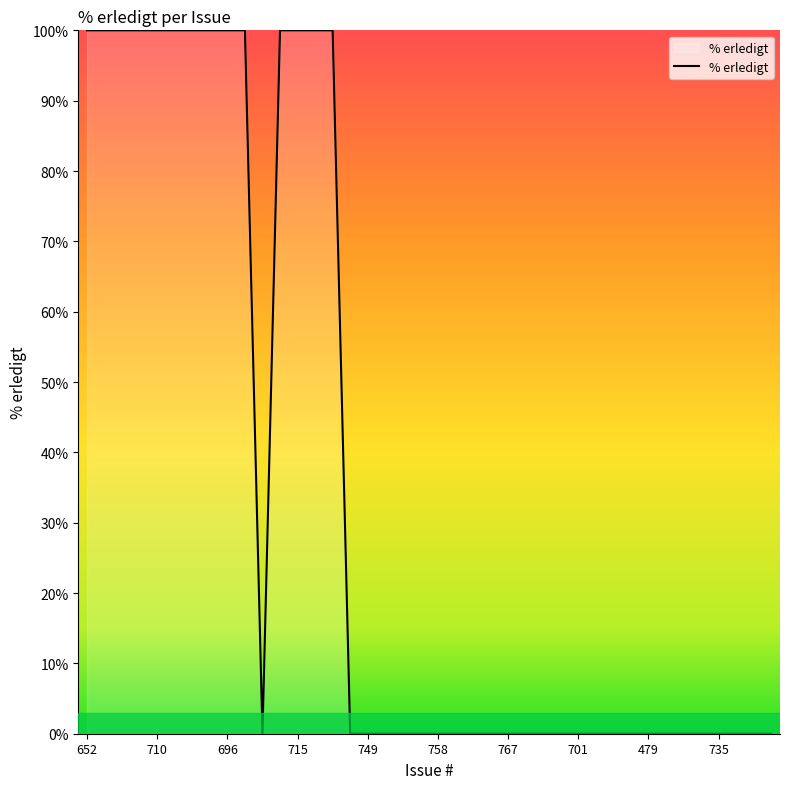

What is the greatest value displayed?

100